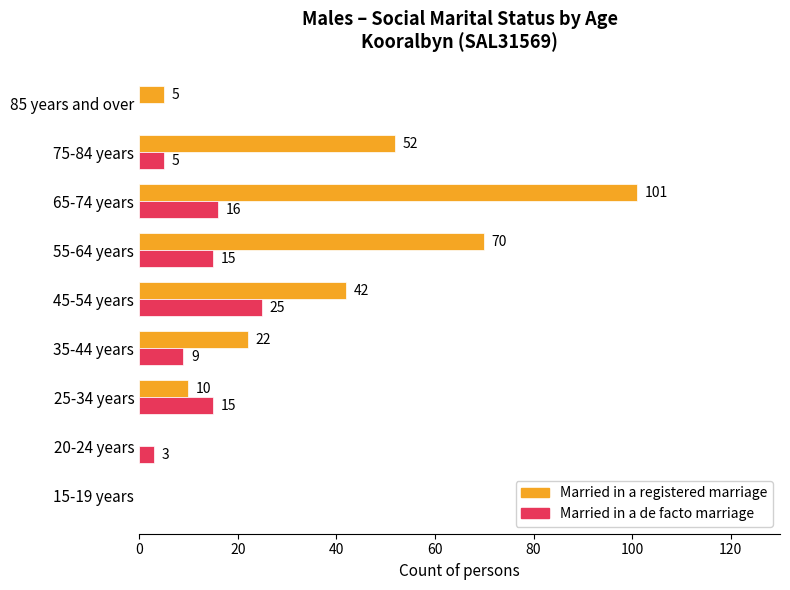

How many positive values does the Married in a registered marriage series have?

7